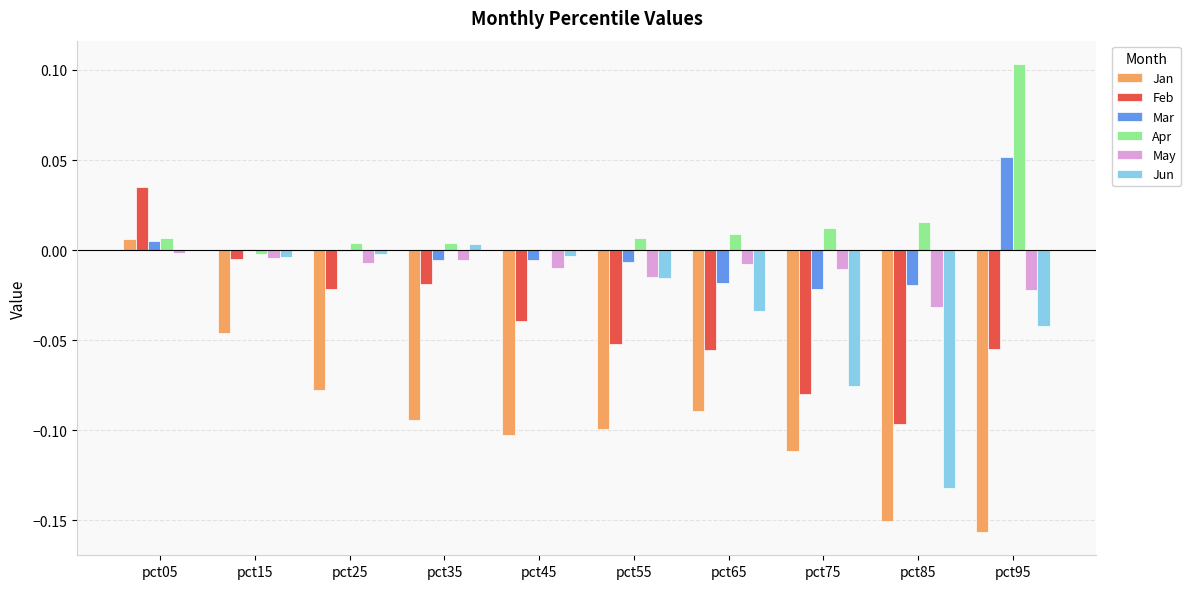

At which label is May closest to 0?

pct05